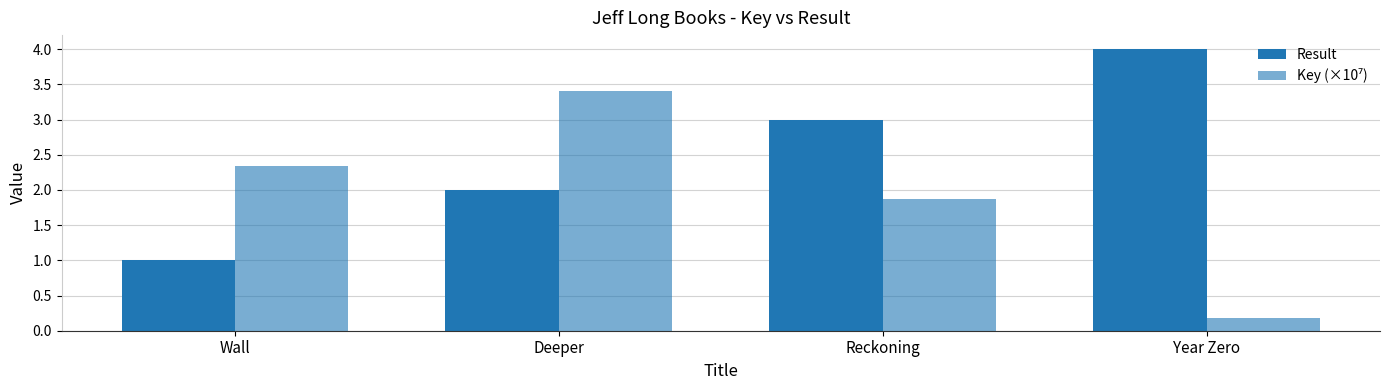

At which label does Result first exceed 3?

Year Zero